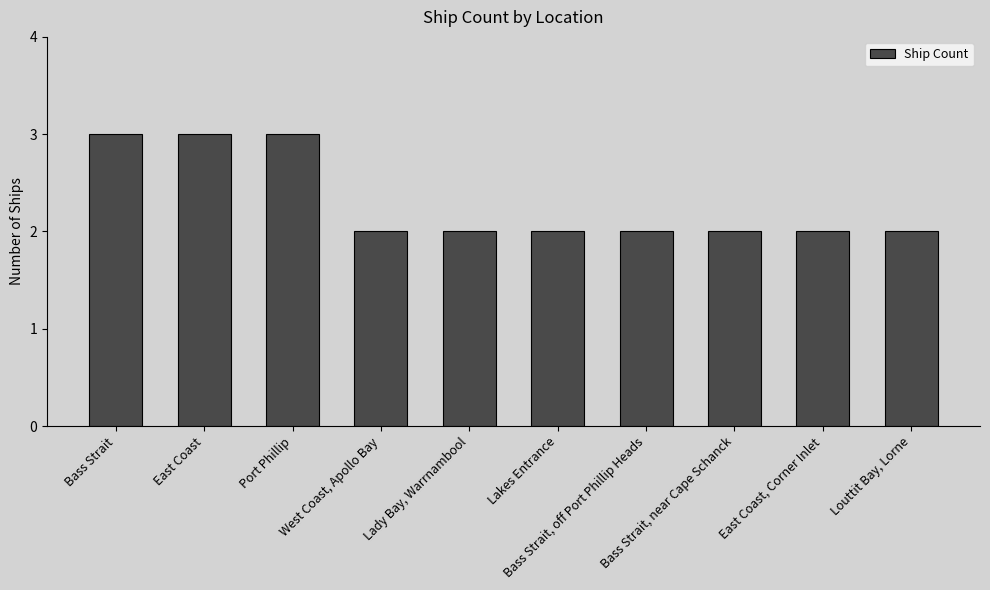

Reading left to right, list all the values displayed in this chart.

Bass Strait=3	East Coast=3	Port Phillip=3	West Coast, Apollo Bay=2	Lady Bay, Warrnambool=2	Lakes Entrance=2	Bass Strait, off Port Phillip Heads=2	Bass Strait, near Cape Schanck=2	East Coast, Corner Inlet=2	Louttit Bay, Lorne=2